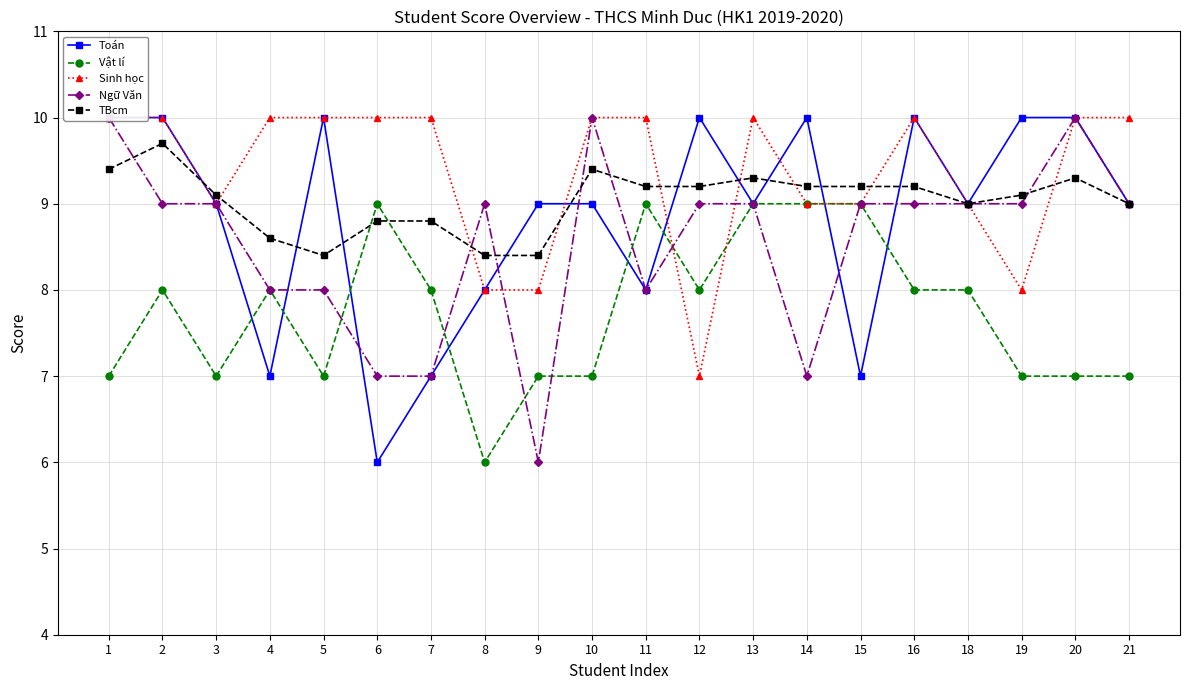

Which series has the largest total across all categories?

Sinh học